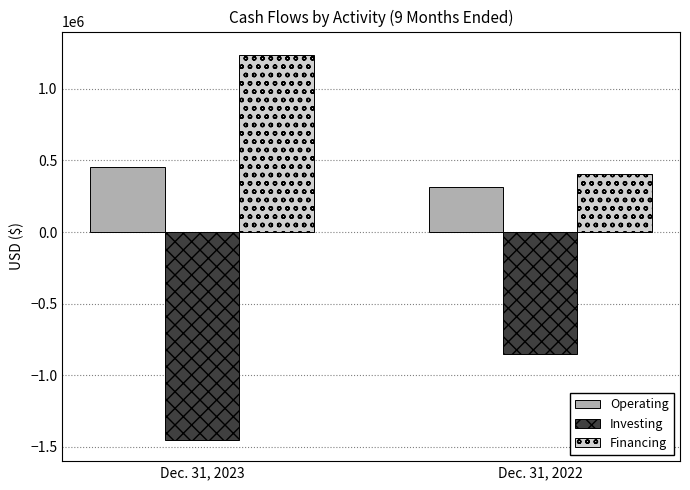

Which category has the highest value across all series?

Dec. 31, 2023